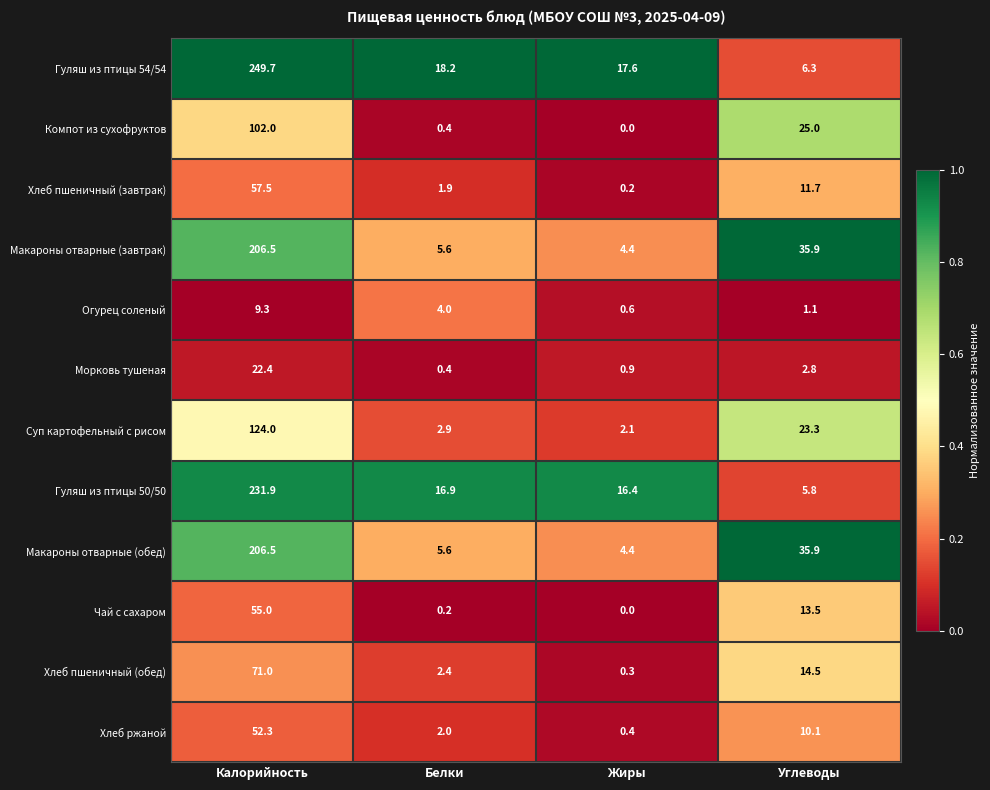

Which category has the lowest value in the Макароны отварные (завтрак) series?

Жиры